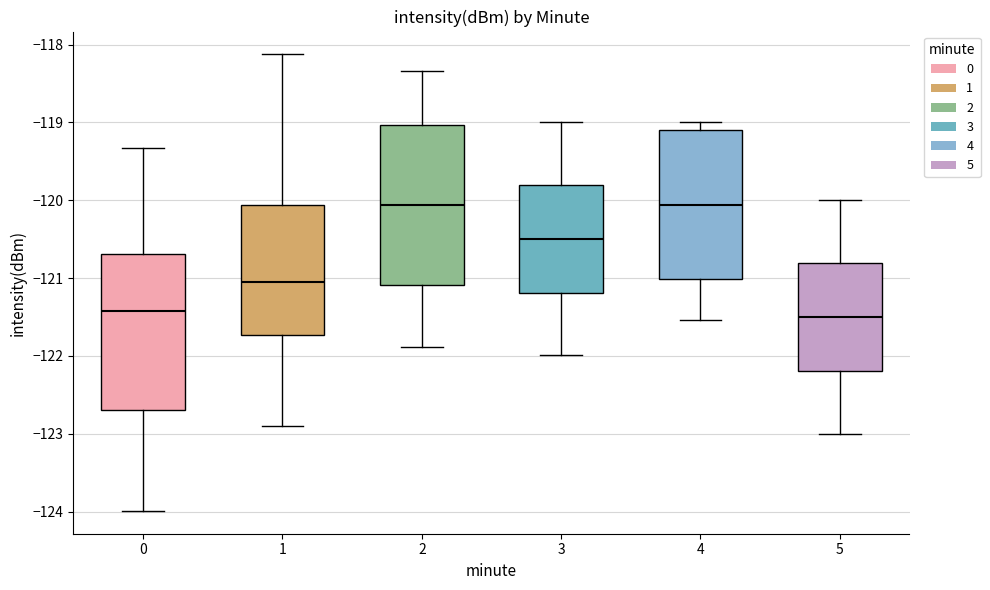

Where is the upper edge of the box at x = 1 on the y-axis? The values are not printed on the chart, so give them approximately, as read against the axis.

-120.1